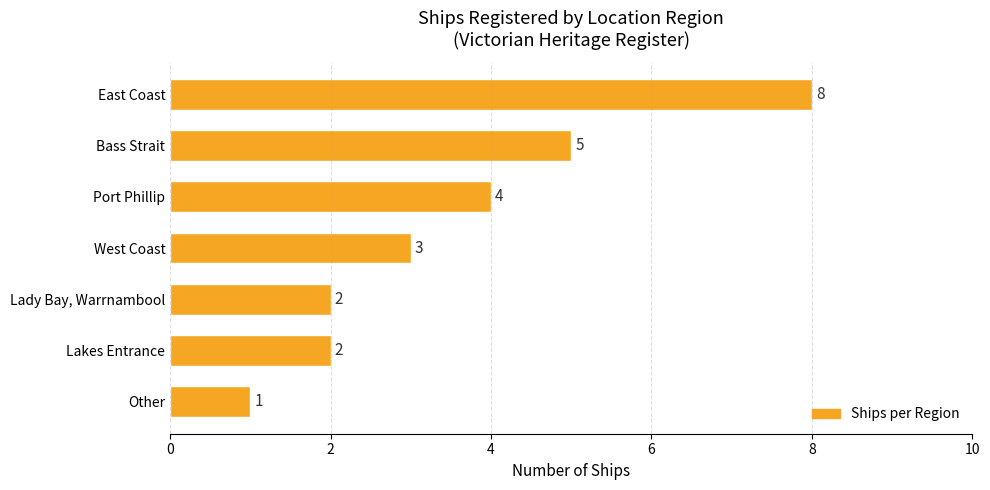

What is the label of the 6th bar from the top?

Lakes Entrance